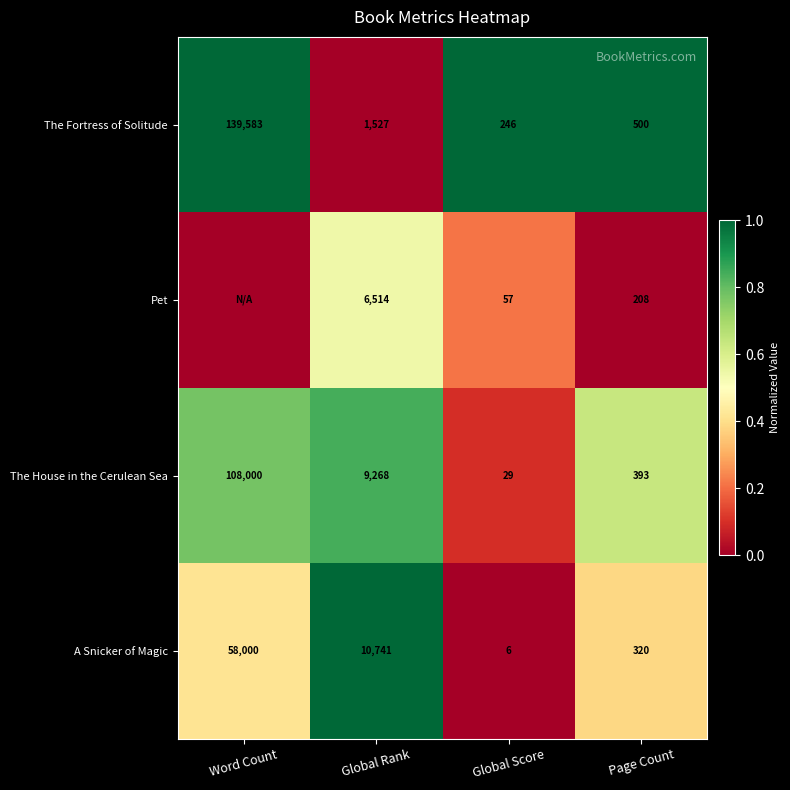

At which label does A Snicker of Magic first exceed 10741?

Word Count